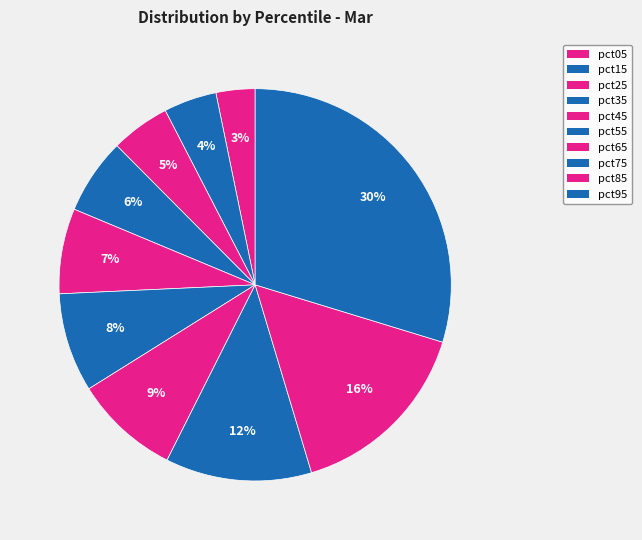

How many slices are in this pie chart?

10